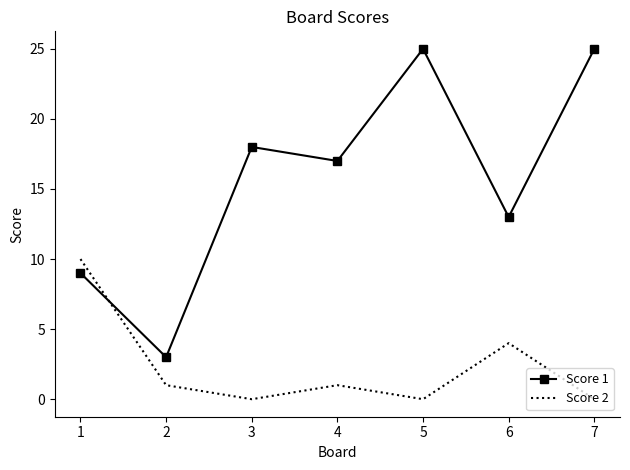

What are all the series names shown in the legend?

Score 1, Score 2